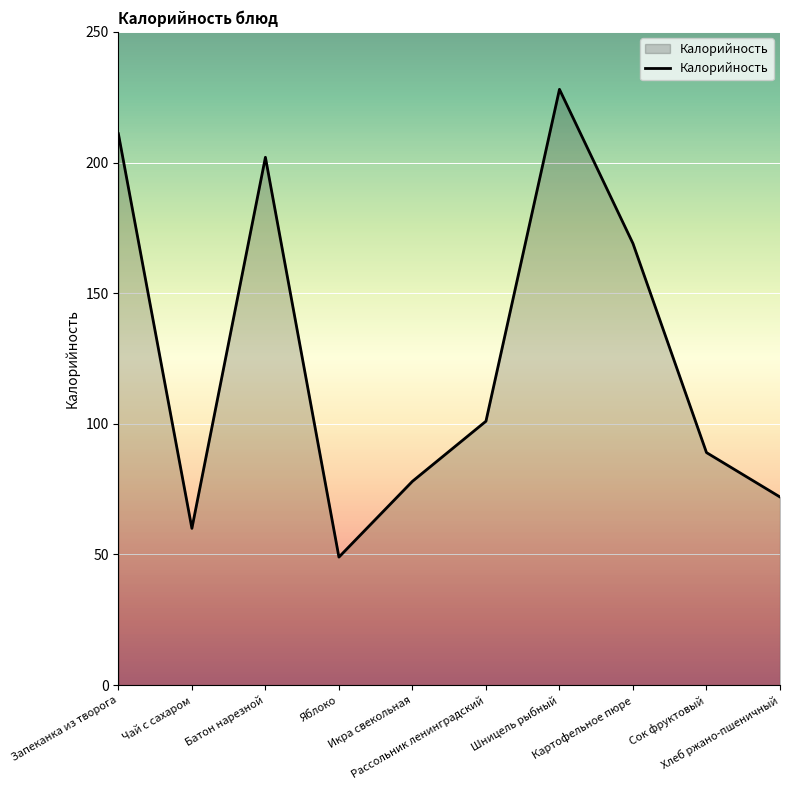

What is the minimum value shown in the chart?

49